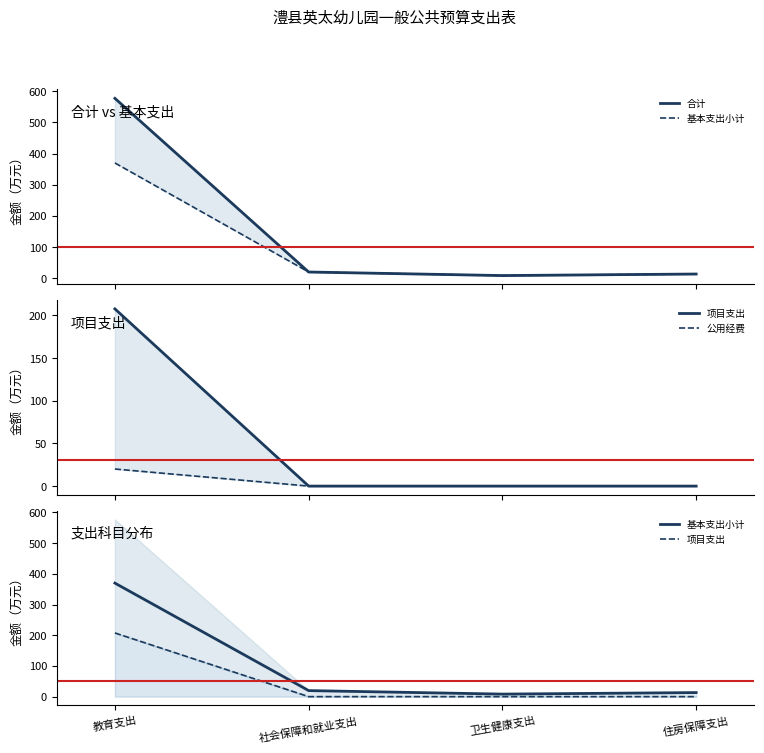

What is the difference between the second highest and minimum values in the 基本支出小计 series?

11.4